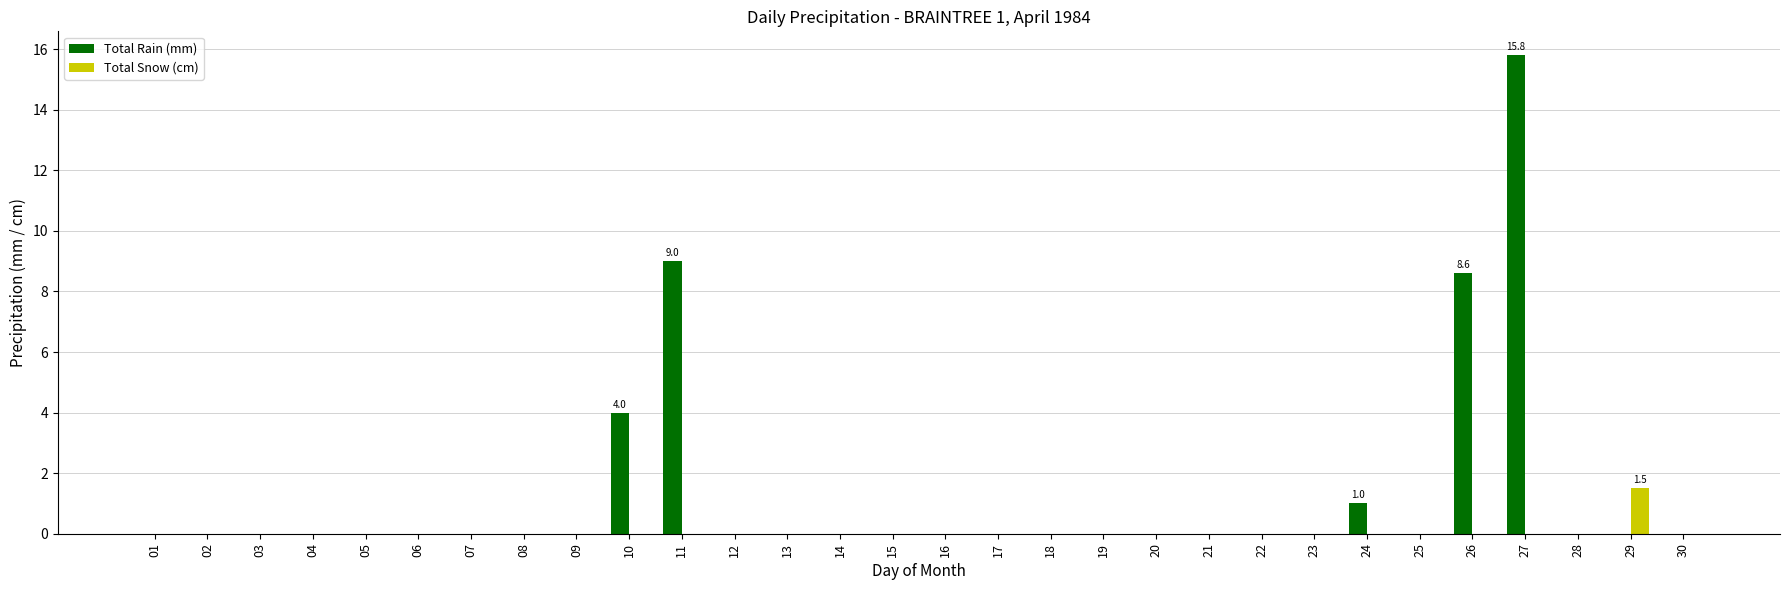

Reading right to left, list all the values displayed in this chart.

Total Rain (mm): 0.0	0.0	0.0	15.8	8.6	0.0	1.0	0.0	0.0	0.0	0.0	0.0	0.0	0.0	0.0	0.0	0.0	0.0	0.0	9.0	4.0	0.0	0.0	0.0	0.0	0.0	0.0	0.0	0.0	0.0
Total Snow (cm): 0.0	1.5	0.0	0.0	0.0	0.0	0.0	0.0	0.0	0.0	0.0	0.0	0.0	0.0	0.0	0.0	0.0	0.0	0.0	0.0	0.0	0.0	0.0	0.0	0.0	0.0	0.0	0.0	0.0	0.0